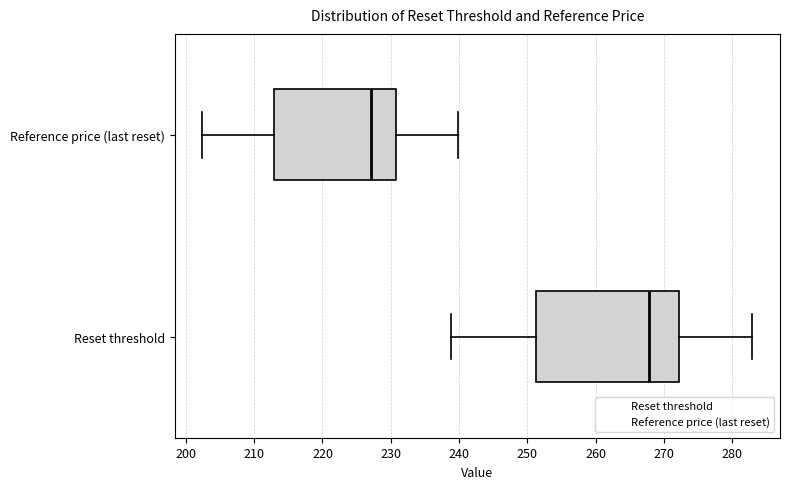

Reading bottom to top, read every box against the x-axis: the position of its median line, the range the box covers, and the ends of its whiskers. The values are not printed on the chart, so give them approximately, as read against the axis.

Reset threshold: median 268, box 251 to 272, whiskers 239 to 283
Reference price (last reset): median 227, box 213 to 231, whiskers 202 to 240